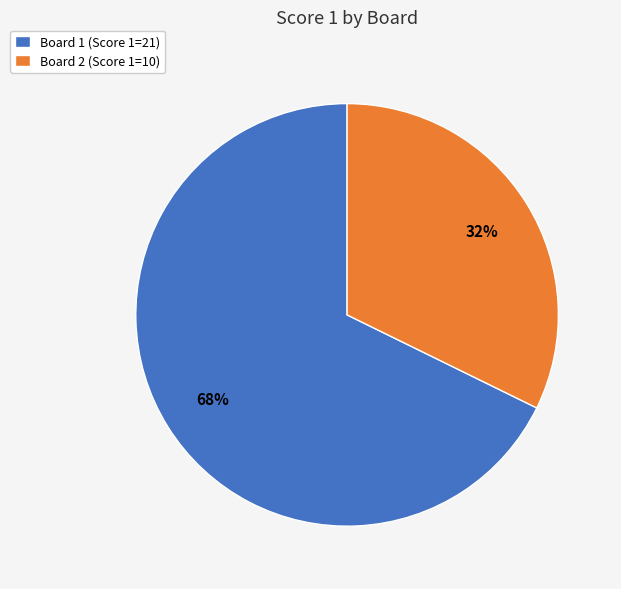

Which slice is the largest?

Board 1 (Score 1=21)